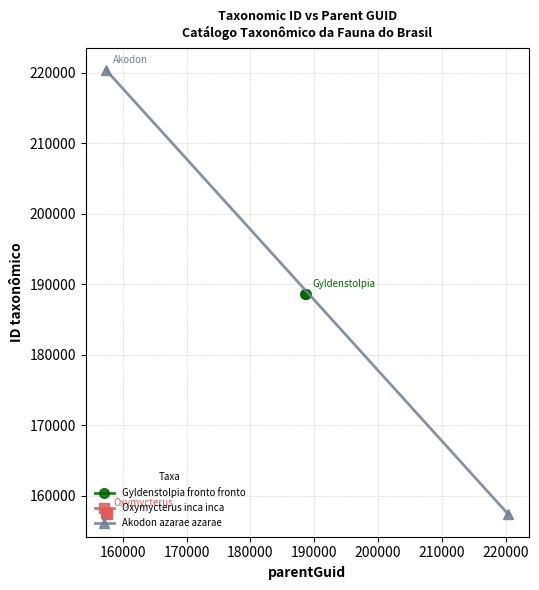

List the series in order of their peak value, lowest first.

Oxymycterus inca inca, Gyldenstolpia fronto fronto, Akodon azarae azarae